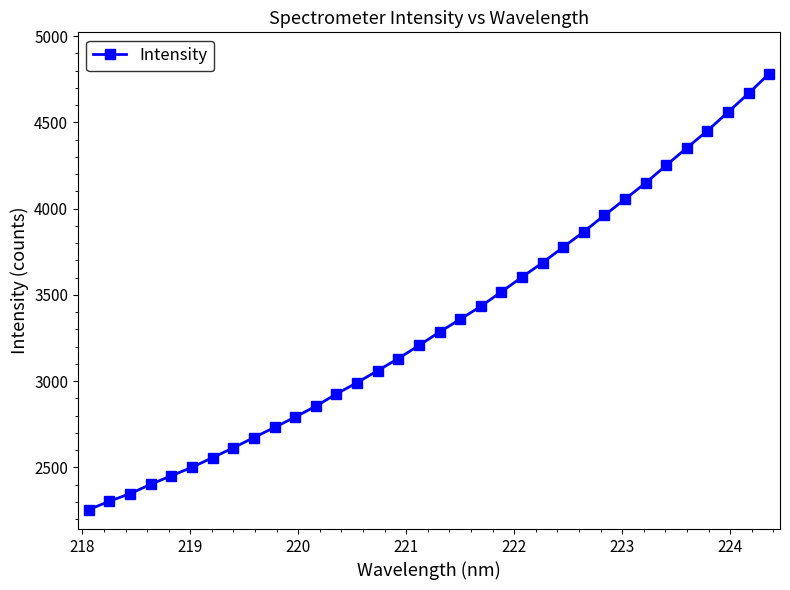

Count the number of categories in the chart.

34